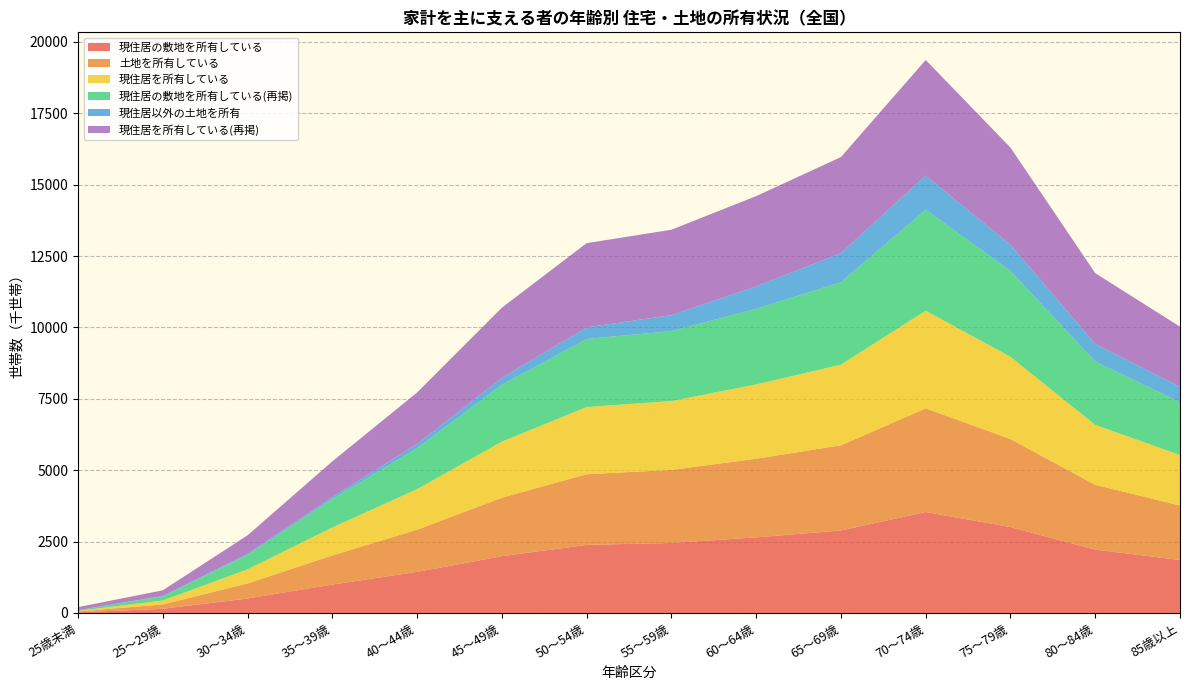

Reading left to right, transcribe all the data shown in this chart.

現住居の敷地を所有している: 24000	146000	507000	995000	1439000	1989000	2384000	2452000	2648000	2889000	3535000	3010000	2217000	1856000
土地を所有している: 26000	154000	525000	1020000	1478000	2047000	2476000	2558000	2755000	2984000	3632000	3082000	2271000	1910000
現住居を所有している: 21000	136000	497000	981000	1420000	1965000	2353000	2412000	2602000	2825000	3422000	2881000	2101000	1765000
現住居の敷地を所有している(再掲): 24000	146000	507000	995000	1439000	1989000	2384000	2452000	2648000	2889000	3535000	3010000	2217000	1856000
現住居以外の土地を所有: 4000	14000	37000	72000	143000	246000	407000	557000	787000	1016000	1198000	914000	618000	535000
現住居を所有している(再掲): 106000	198000	647000	1248000	1803000	2457000	2950000	2993000	3161000	3366000	4048000	3405000	2480000	2106000